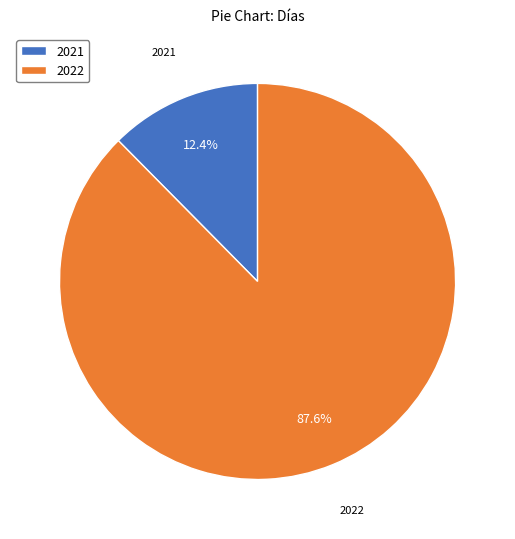

To the nearest percent, what is the average slice percentage?

50%